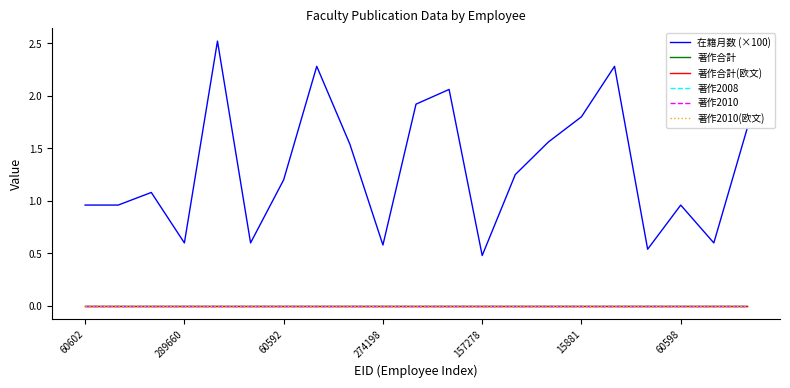

Is this an area chart (filled region under the line)?

No